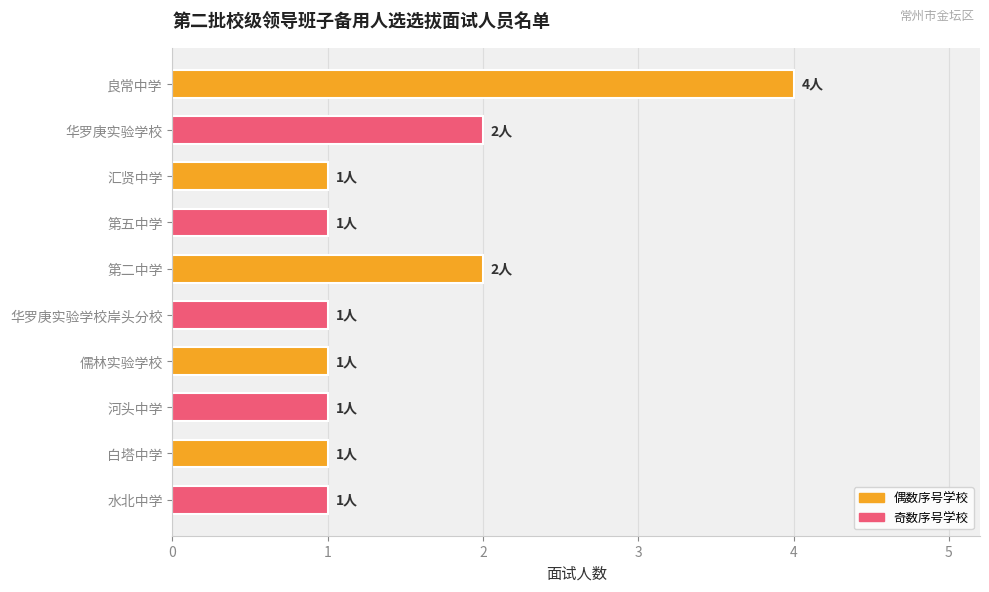

What is the difference between the maximum and minimum values?

3